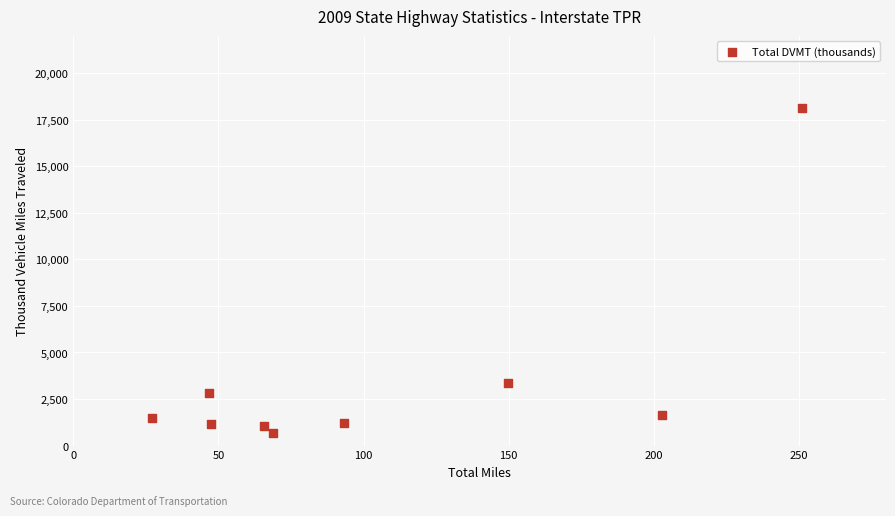

What is the average X value?

105.9